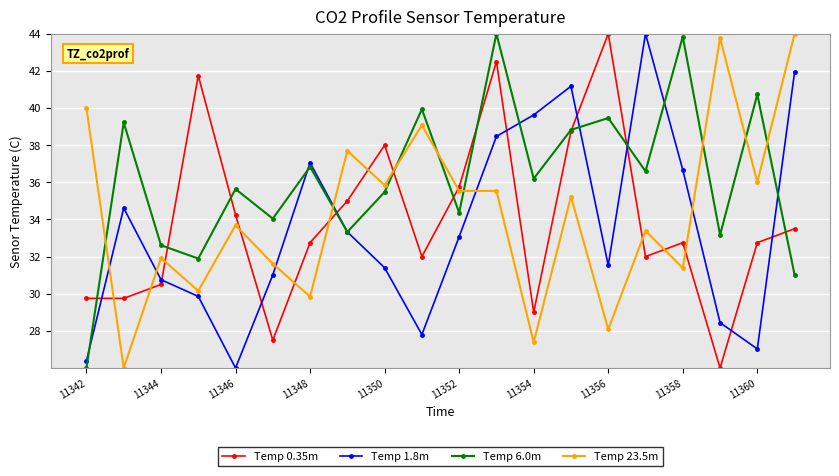

What is the value of the Temp 1.8m point at the 8th from the left?

33.3